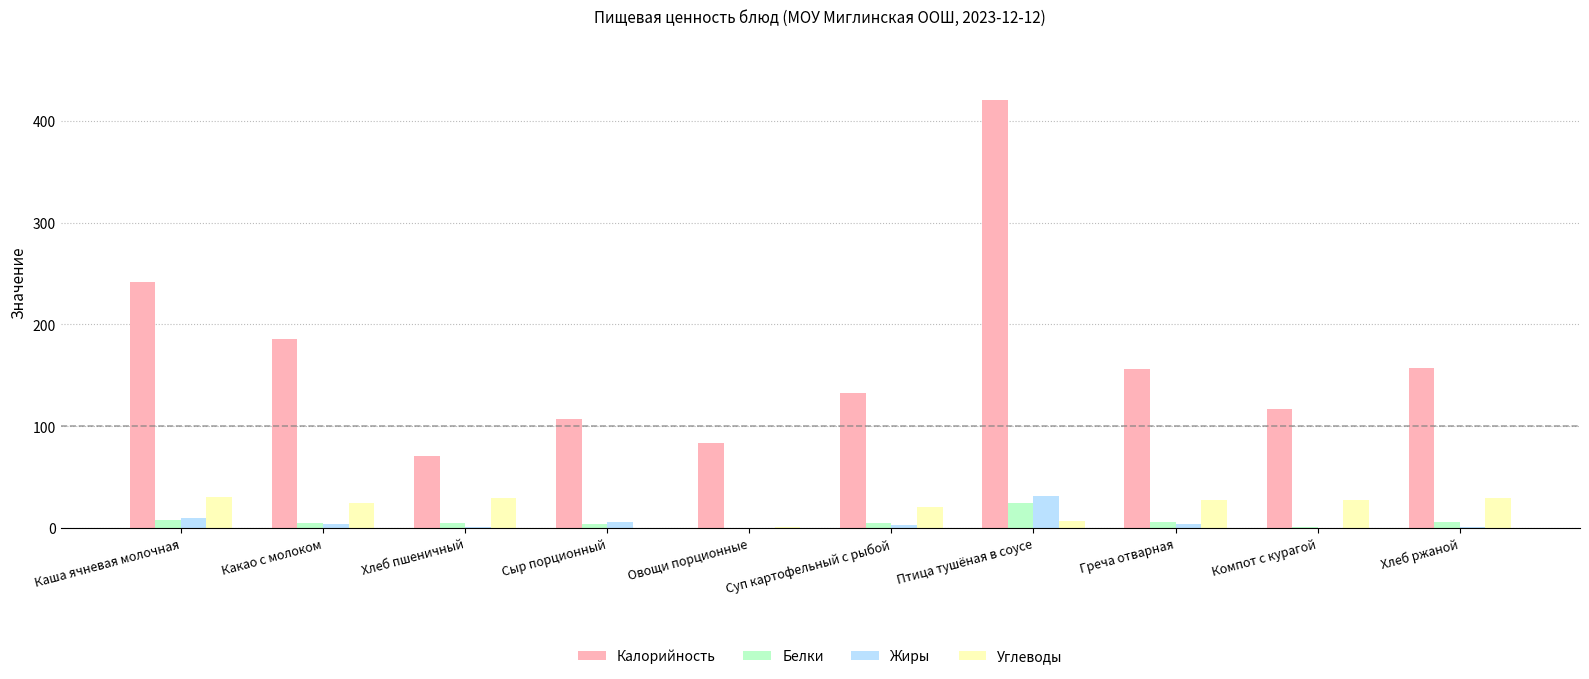

The value of Калорийность at Овощи порционные is 84.0. True or false?

True